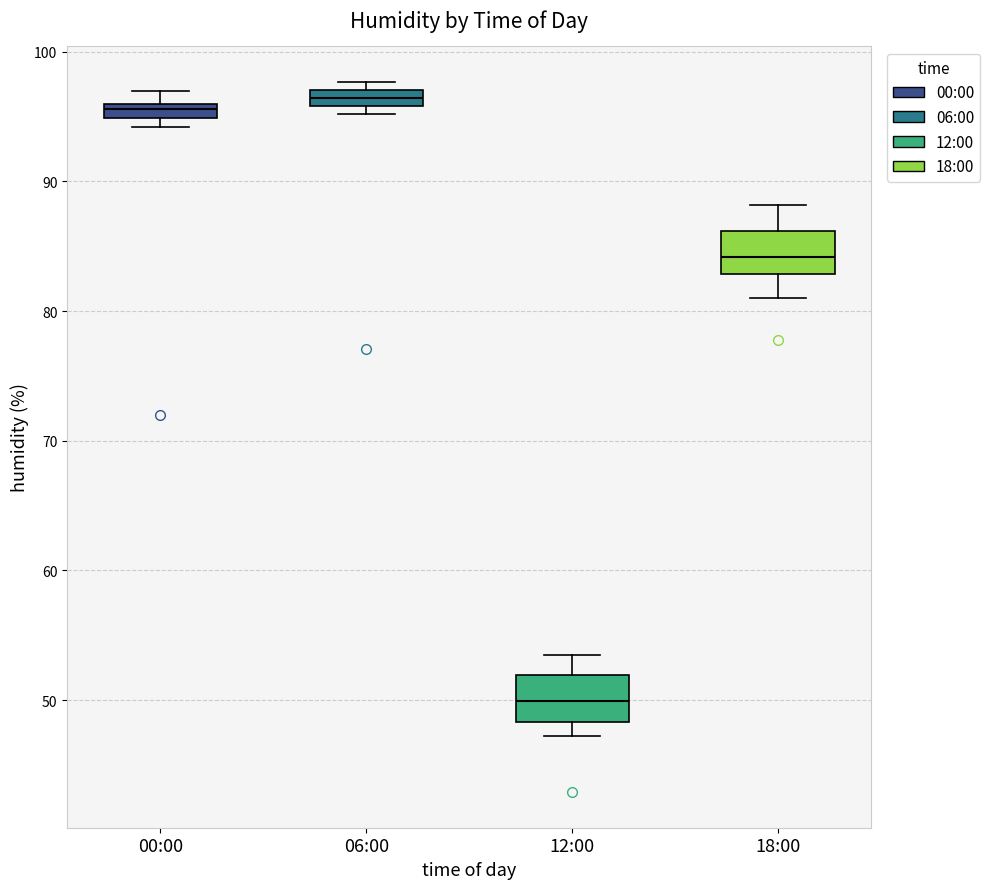

Which box has the lowest median line?

12:00